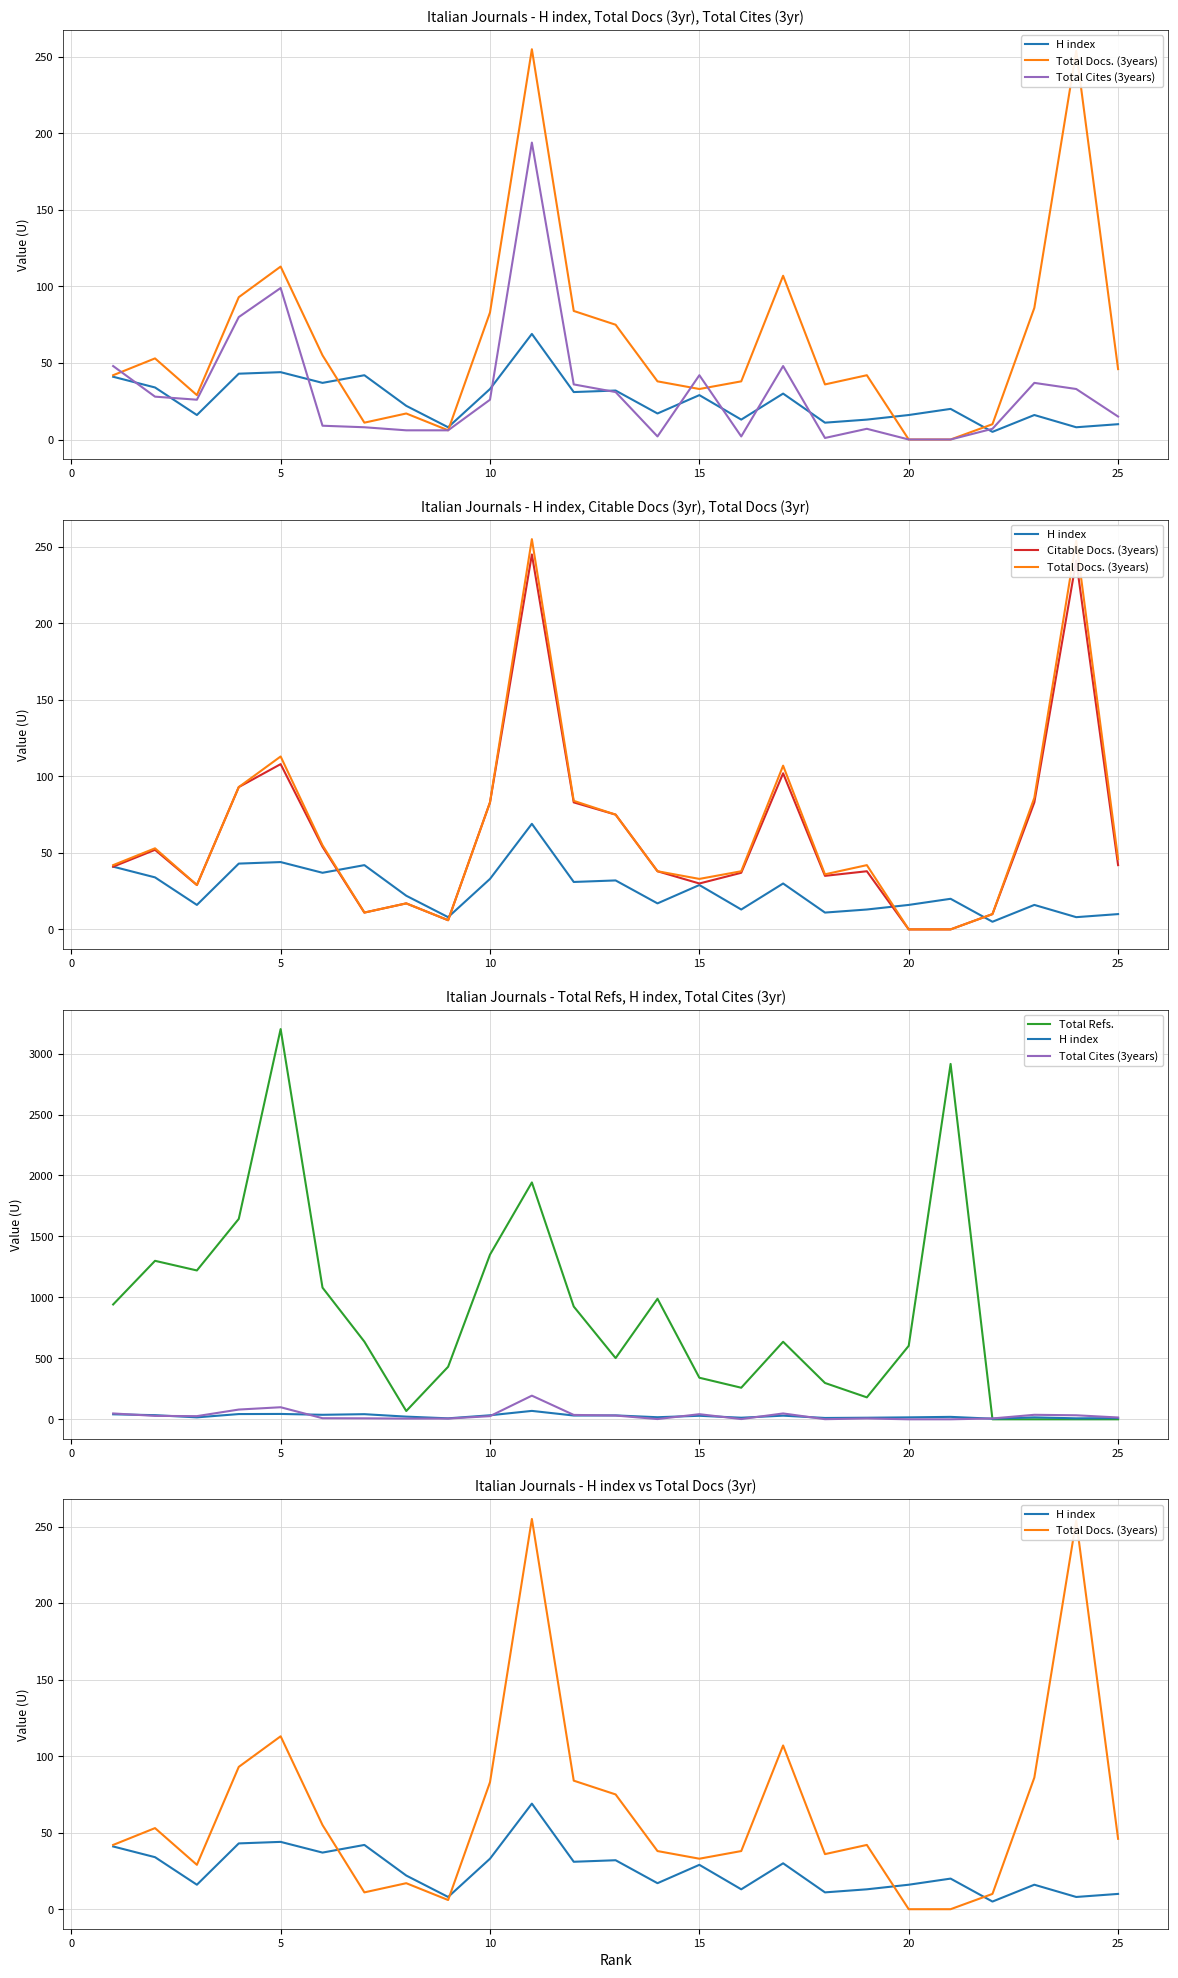

In Total Docs. (3years), how many points are higher than both neighbors (excluding endpoints)?

7